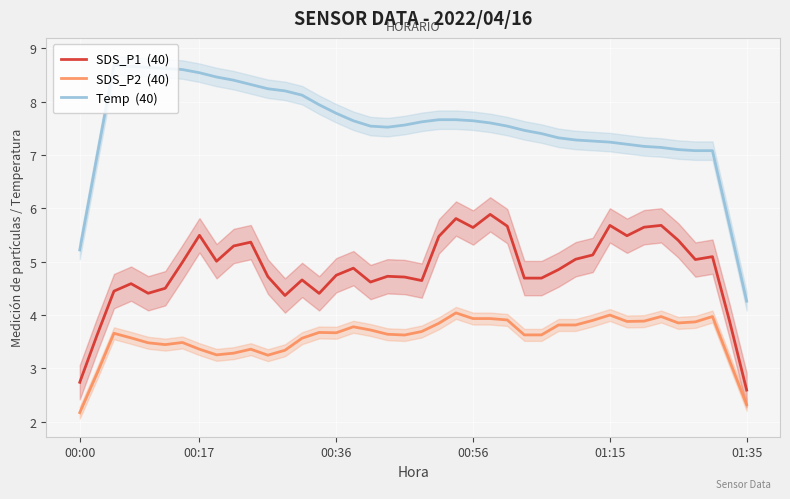

What position from the left is 16?

17